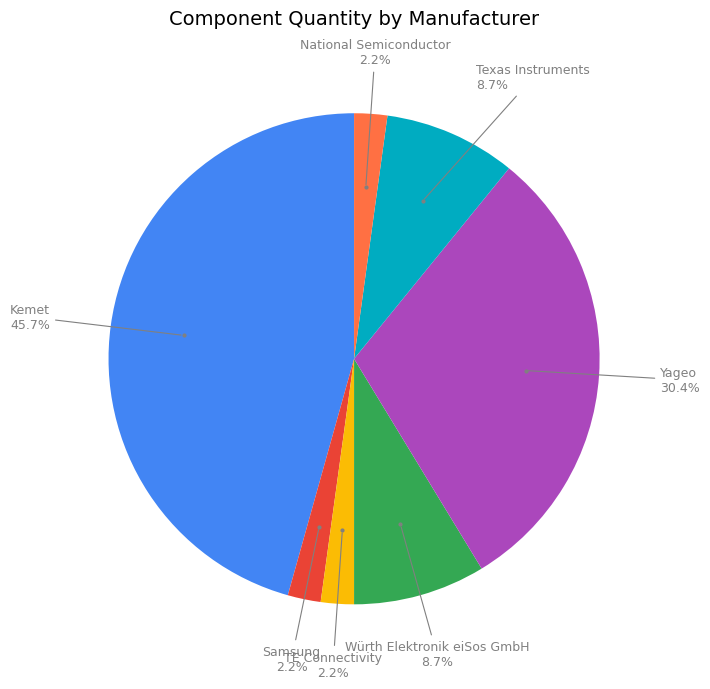

To the nearest percent, what is the combined percentage of TE Connectivity and Samsung?

4%